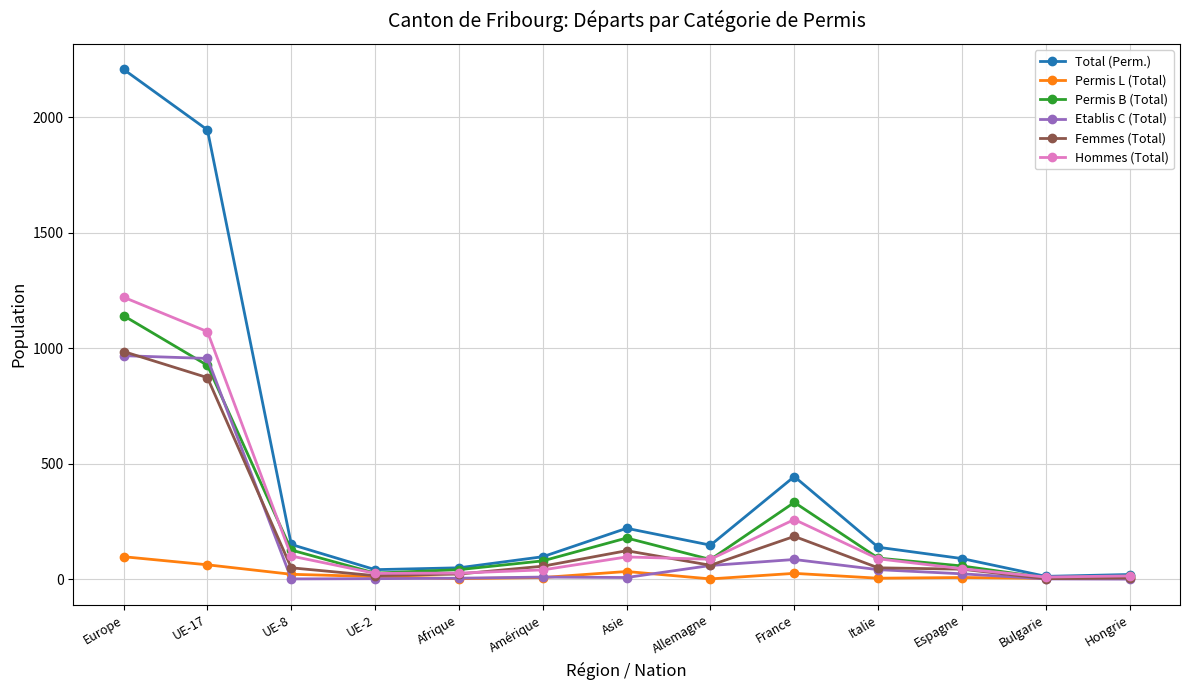

True or false: Permis B (Total) has more than 0 interior local peaks.

True